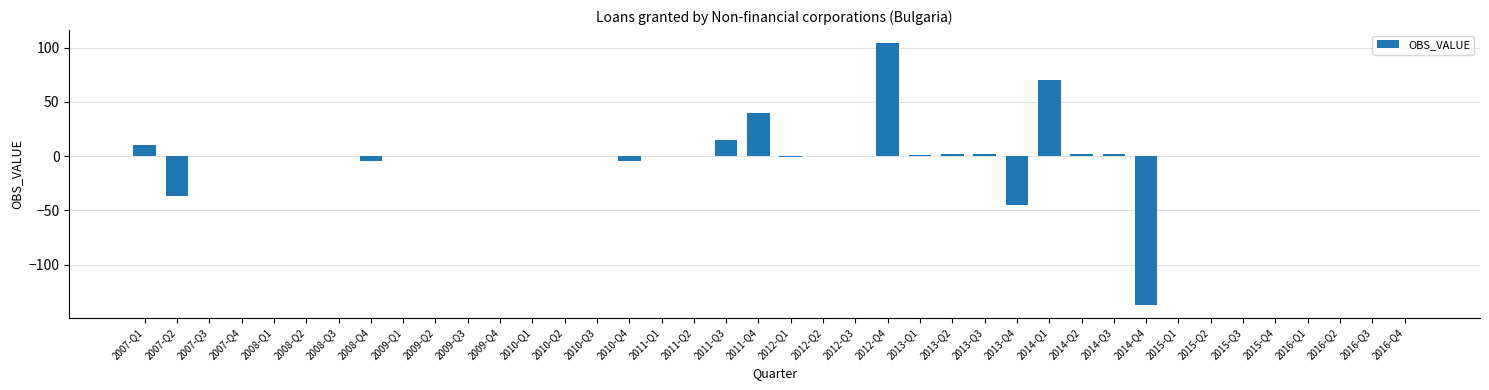

What is the change in value from 2007-Q1 to 2016-Q3?

-10